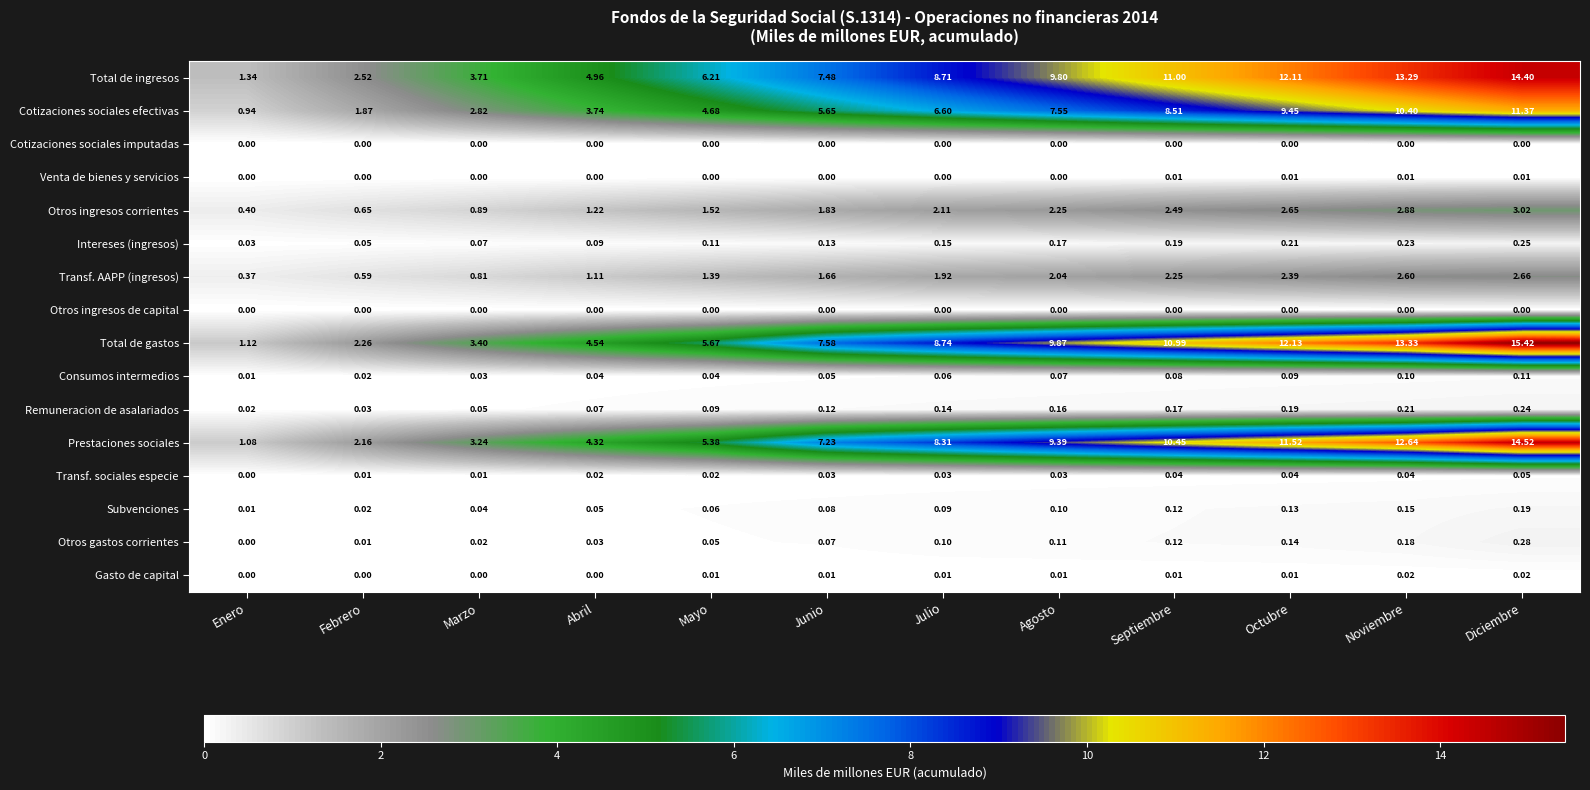

Which series has the largest range (max minus min)?

Total de gastos